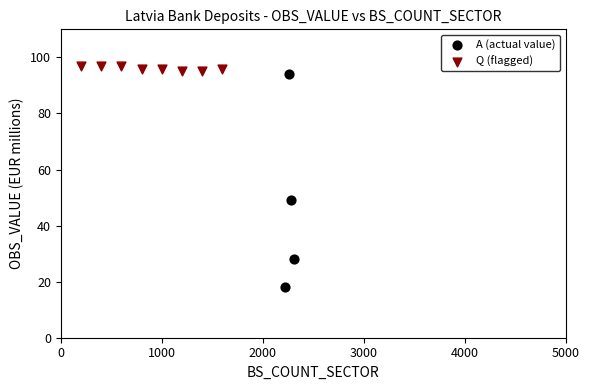

Which series has the largest Y range (max minus min)?

A (actual value)